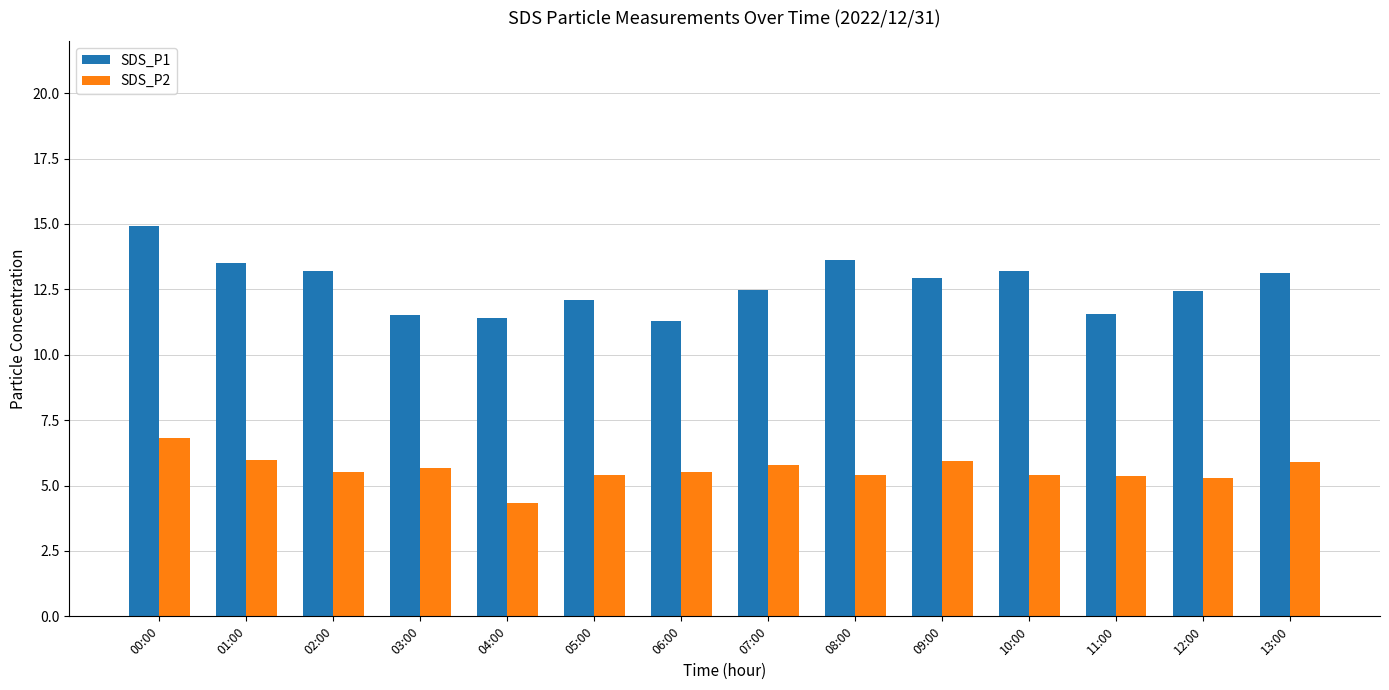

The SDS_P2 series shows 8.5 at 07:00. True or false?

False